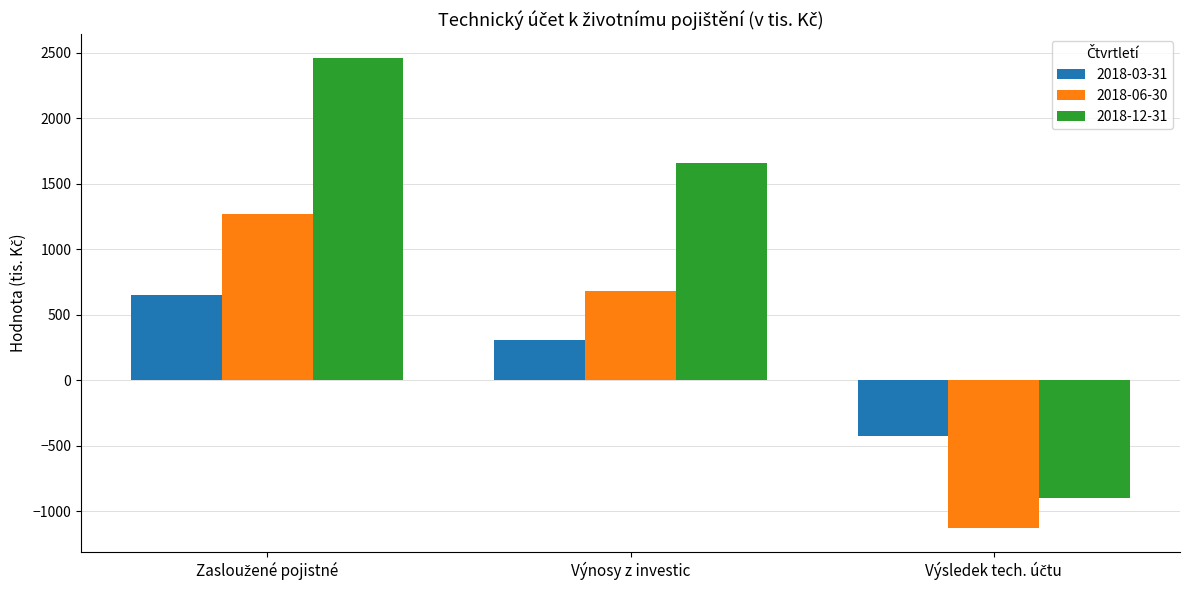

Reading right to left, list all the values displayed in this chart.

2018-03-31: -424	307	654
2018-06-30: -1132	679	1266
2018-12-31: -896	1659	2463